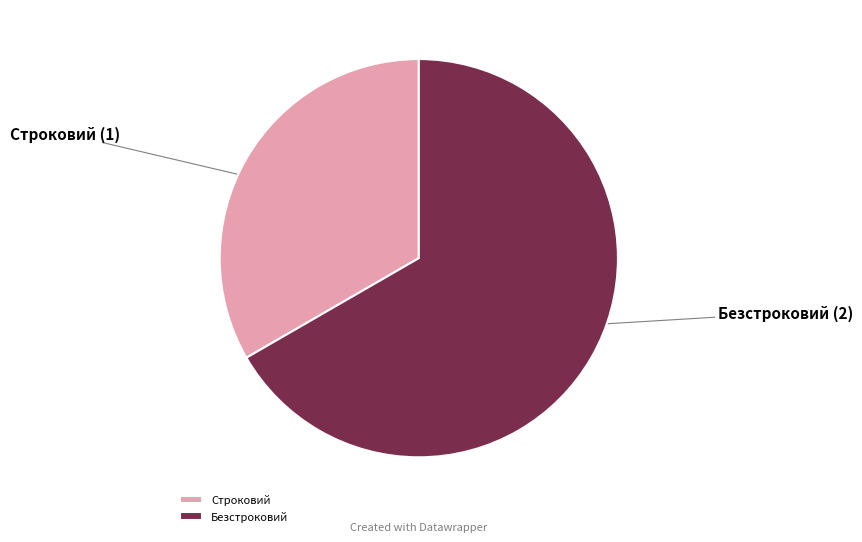

How many segments does this pie chart have?

2